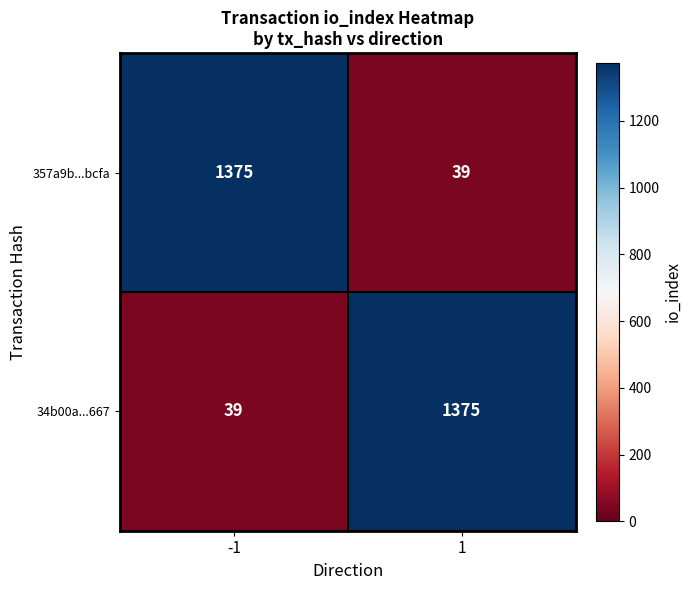

At 1, list the series in order from largest to smallest.

34b00a...667, 357a9b...bcfa